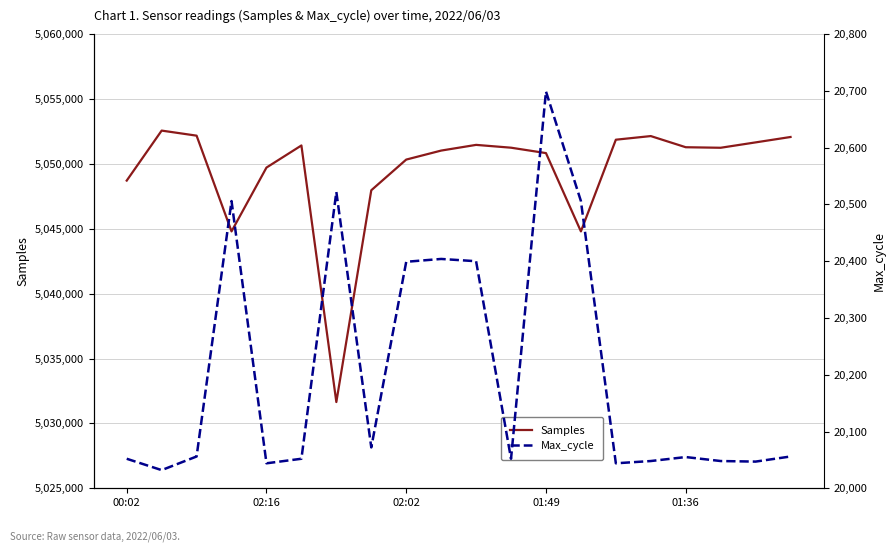

The value of Samples at 02:02 is 1796879. True or false?

False